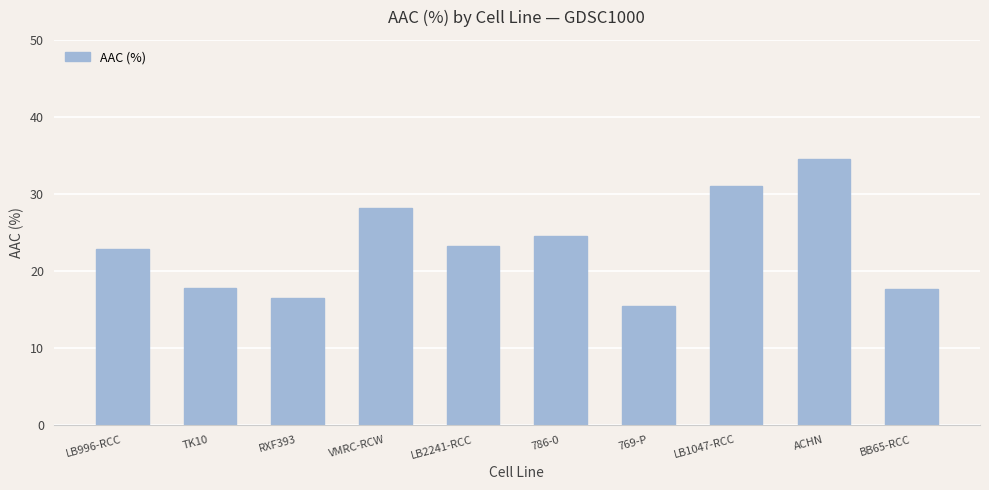

What value does the data have at BB65-RCC?

17.7